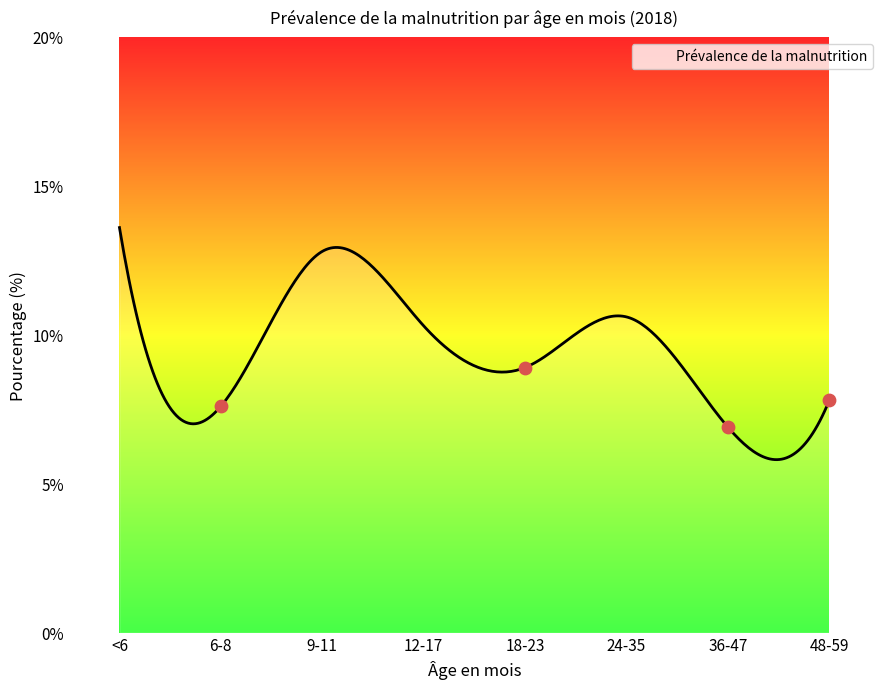

Approximately how many times larger is the value at 48-59 compared to 6-8?

1.0